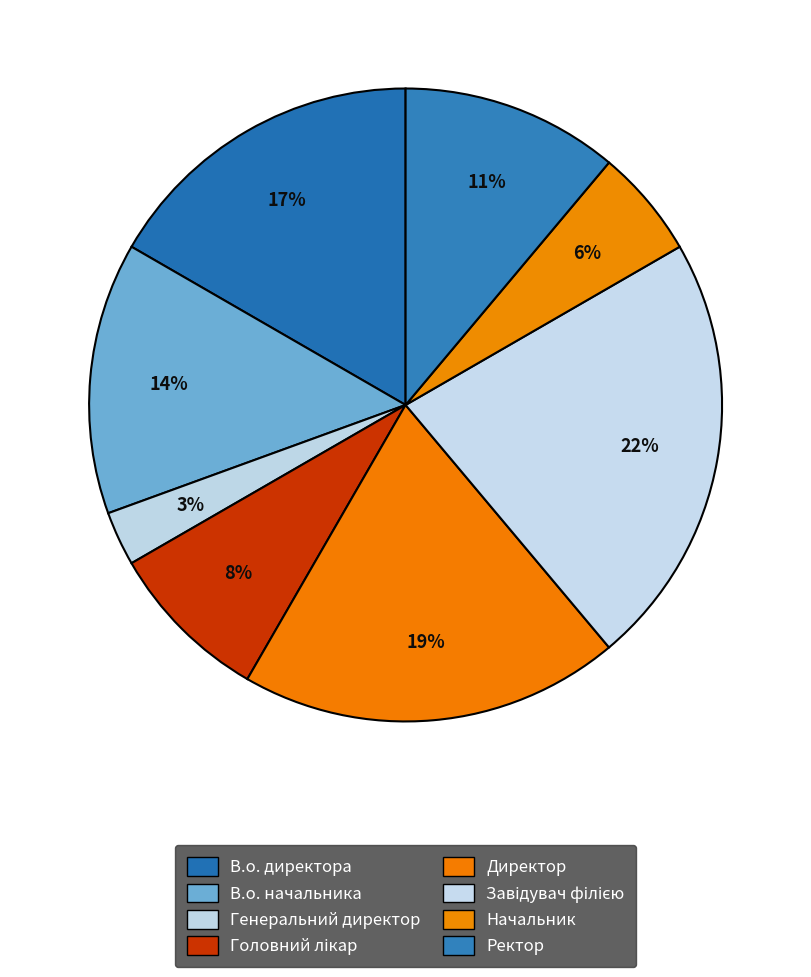

How many slices are in this pie chart?

8